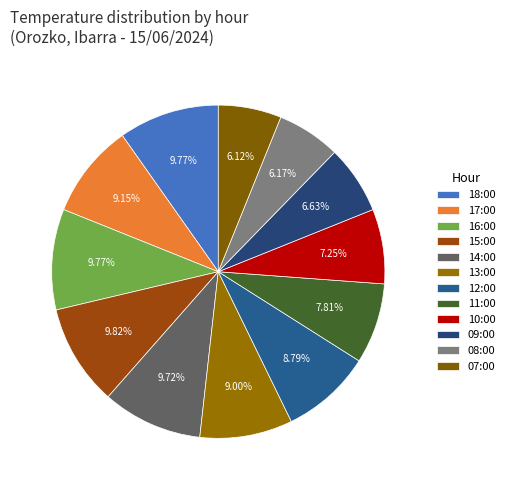

What portion of the pie excludes 15:00?

90.2%